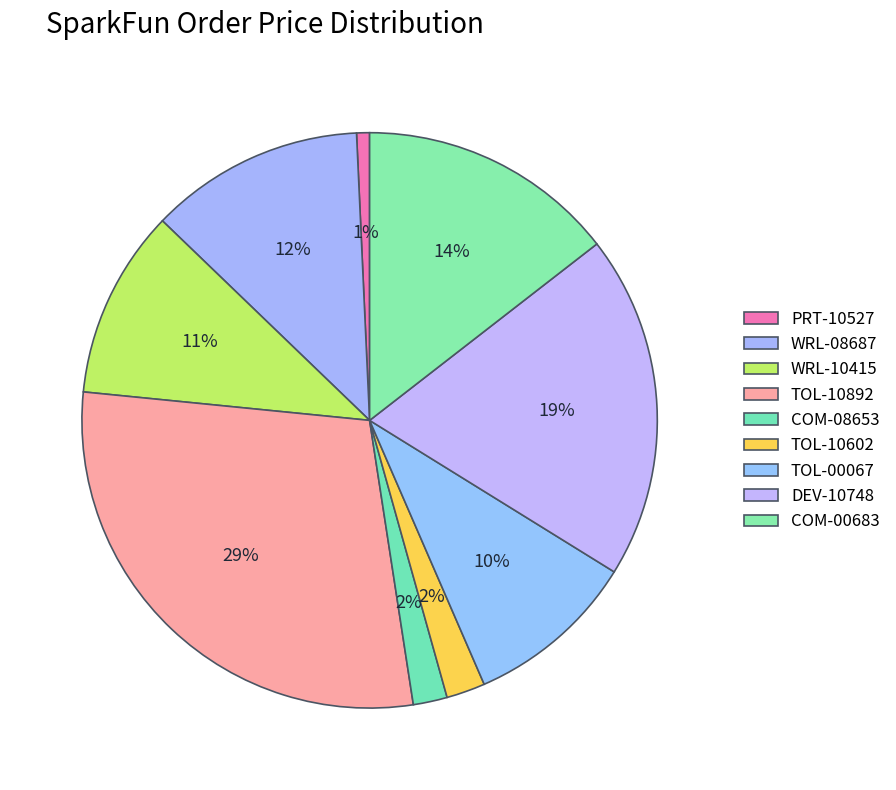

The TOL-10892 slice represents 29% of the pie. True or false?

True